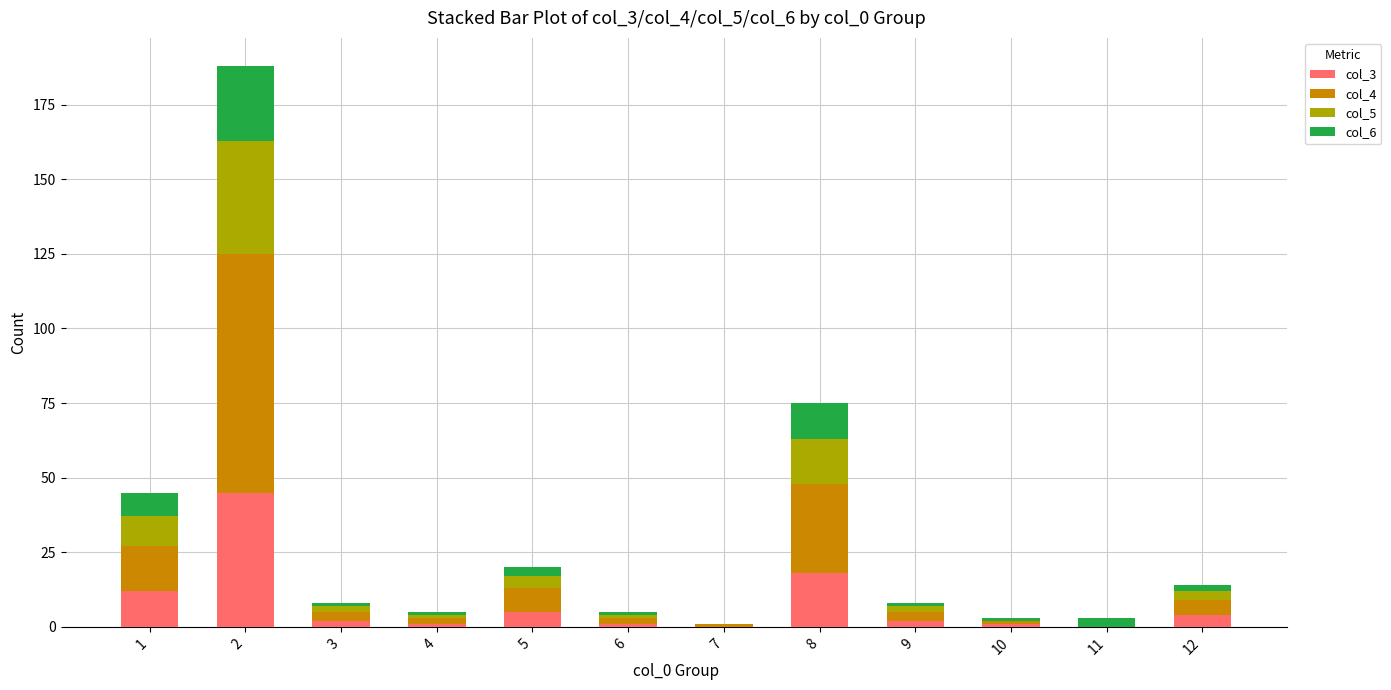

Are the bars horizontal?

No